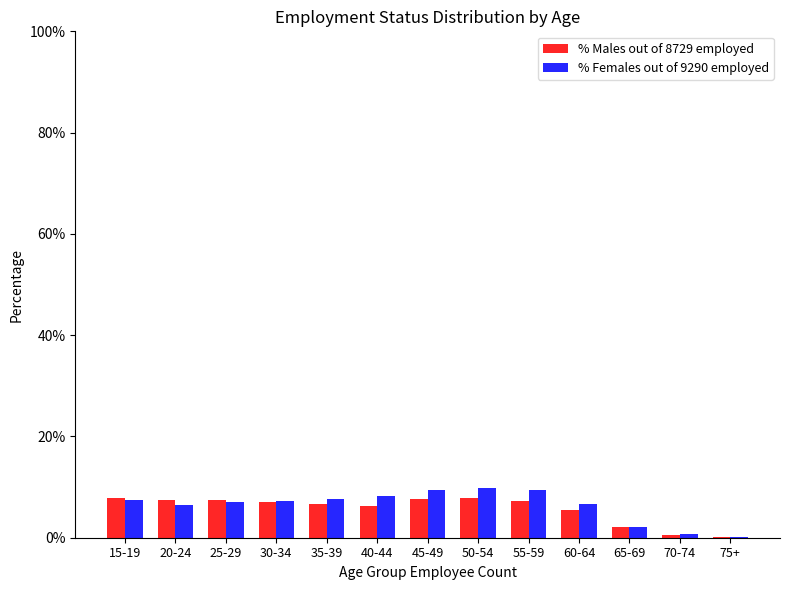

The % Males out of 8729 employed series shows 2.1 at 55-59. True or false?

False